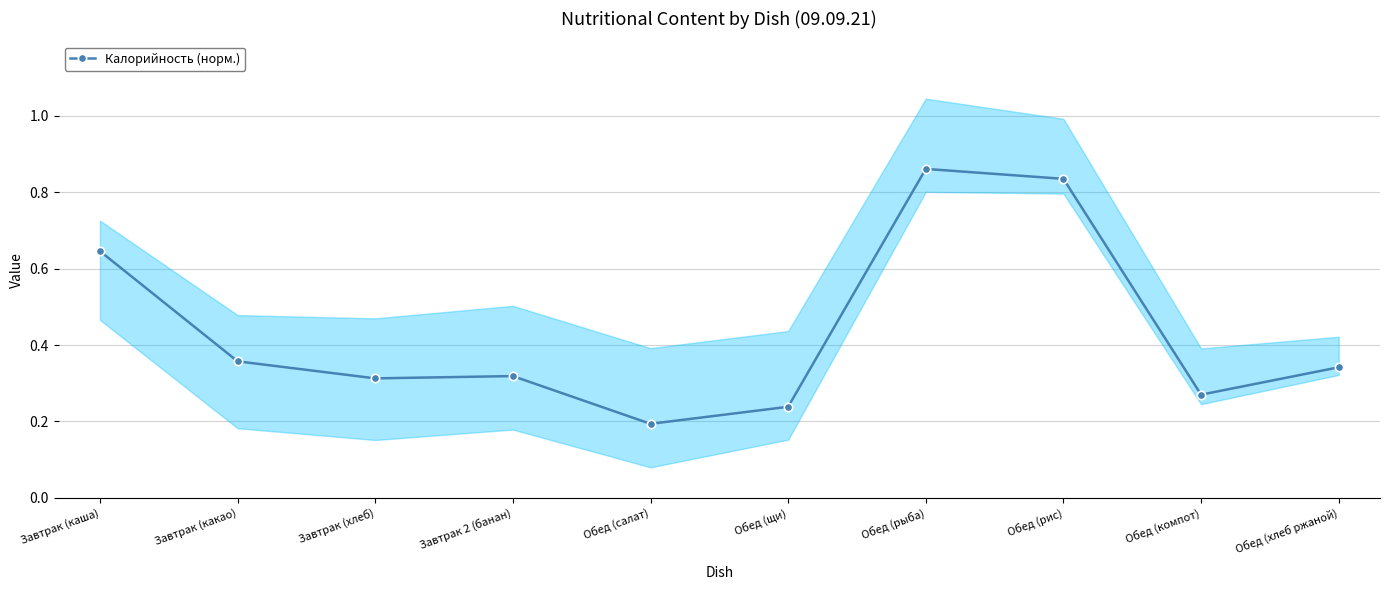

Count the number of categories in the chart.

10